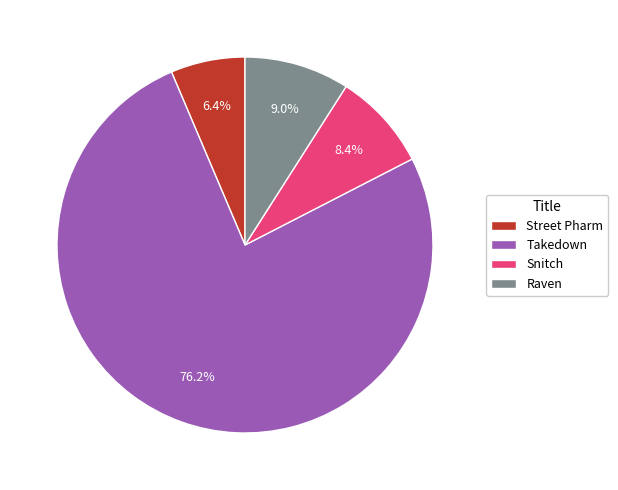

What is the smallest slice in the pie chart?

Street Pharm